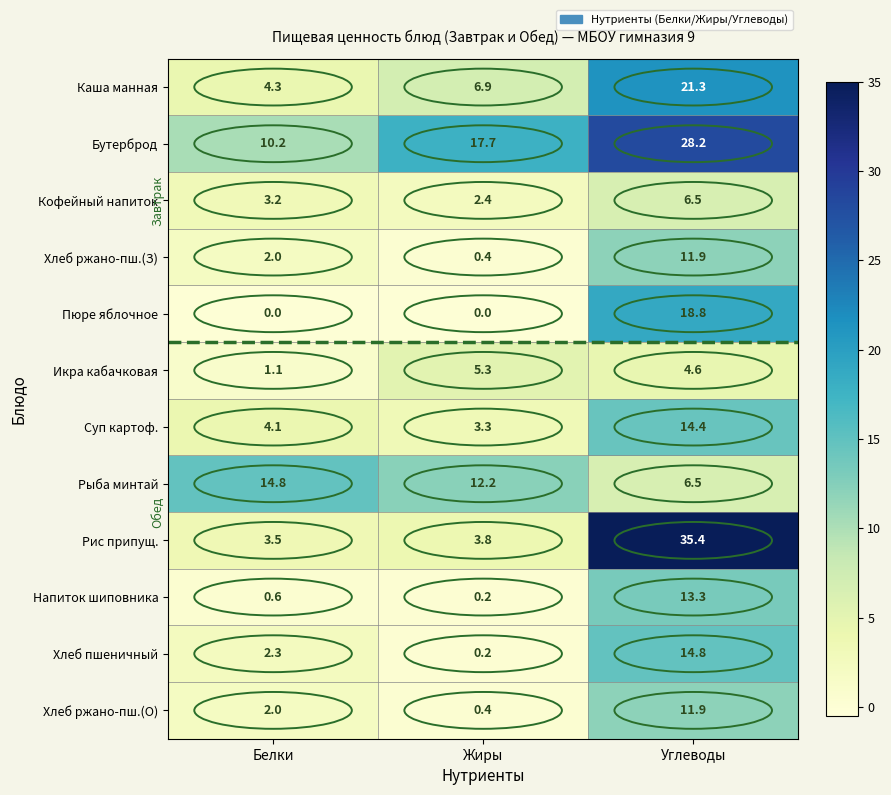

What is the difference between the Суп картоф. values at Жиры and Белки?

0.8